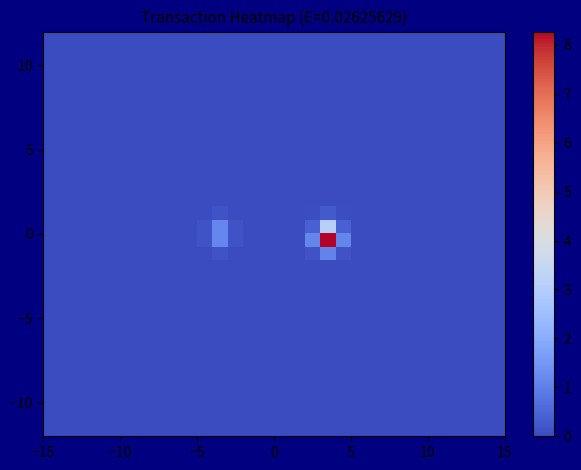

What is the maximum value shown in the chart?

8.3